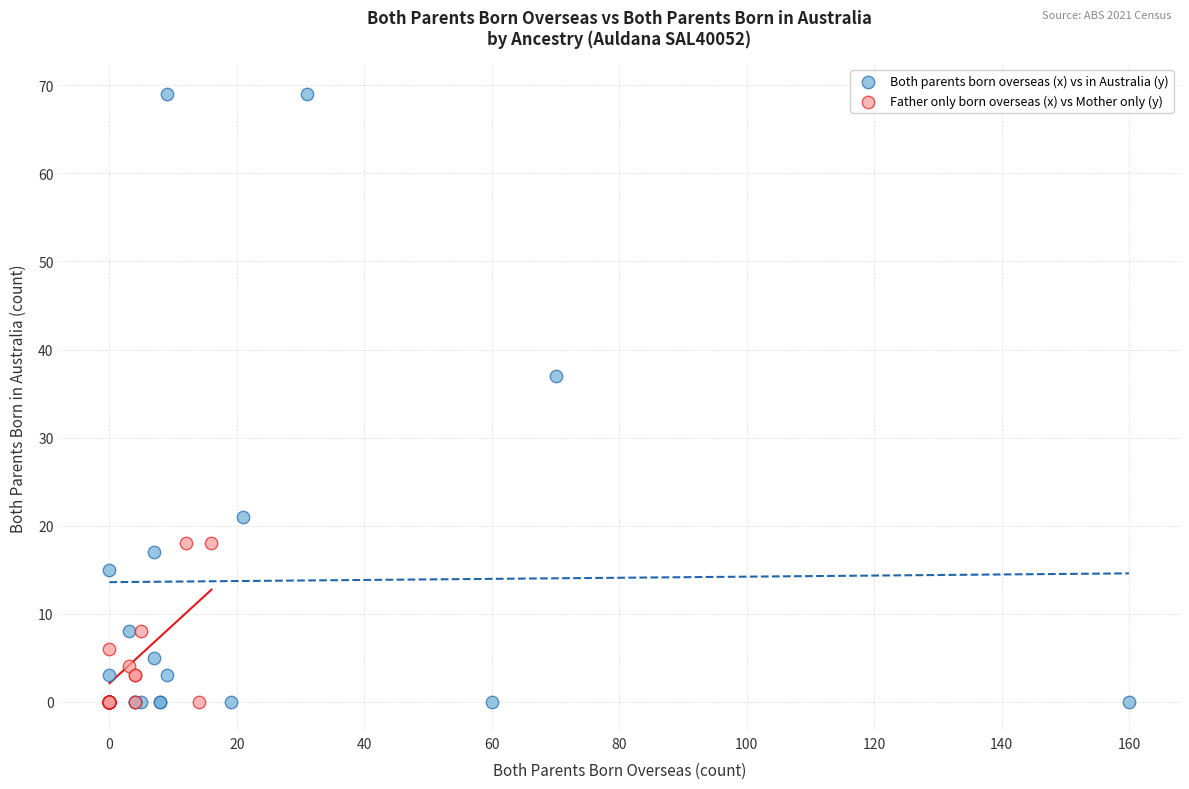

Which series has the largest Y range (max minus min)?

Both parents born overseas (x) vs in Australia (y)